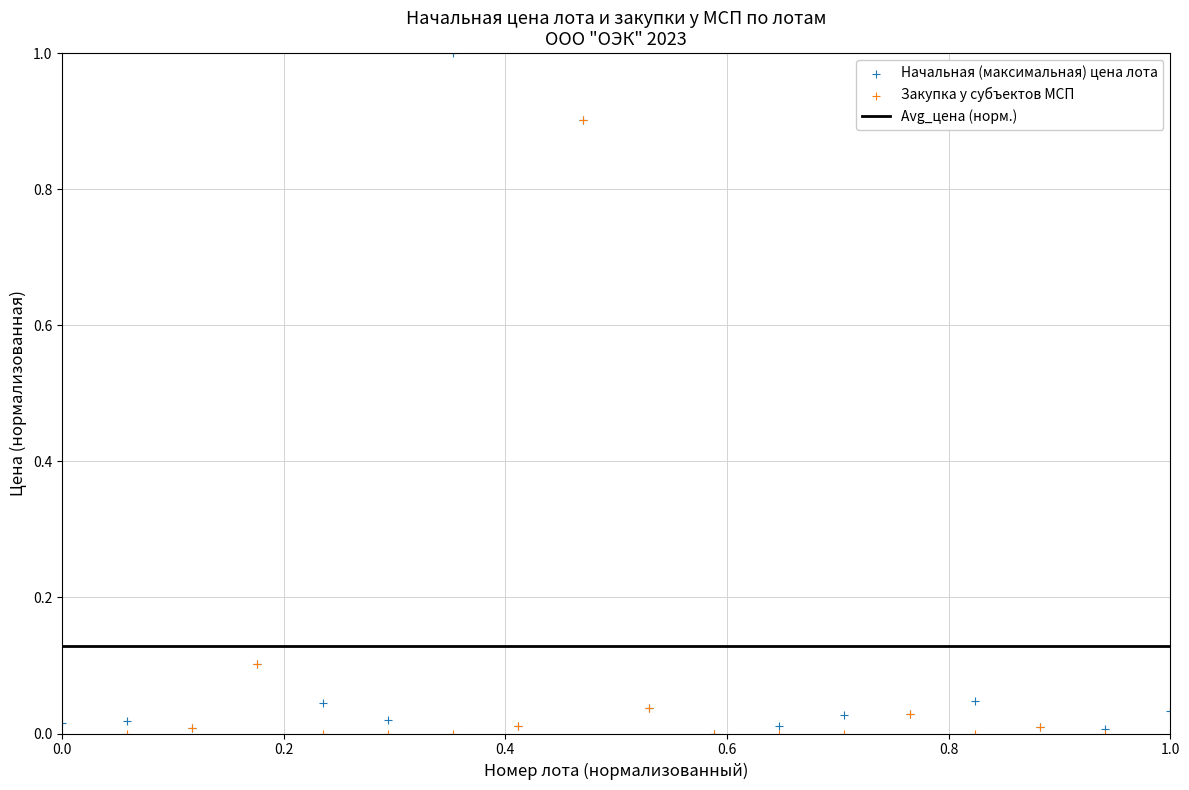

Which series reaches the minimum Y coordinate?

Начальная (максимальная) цена лота